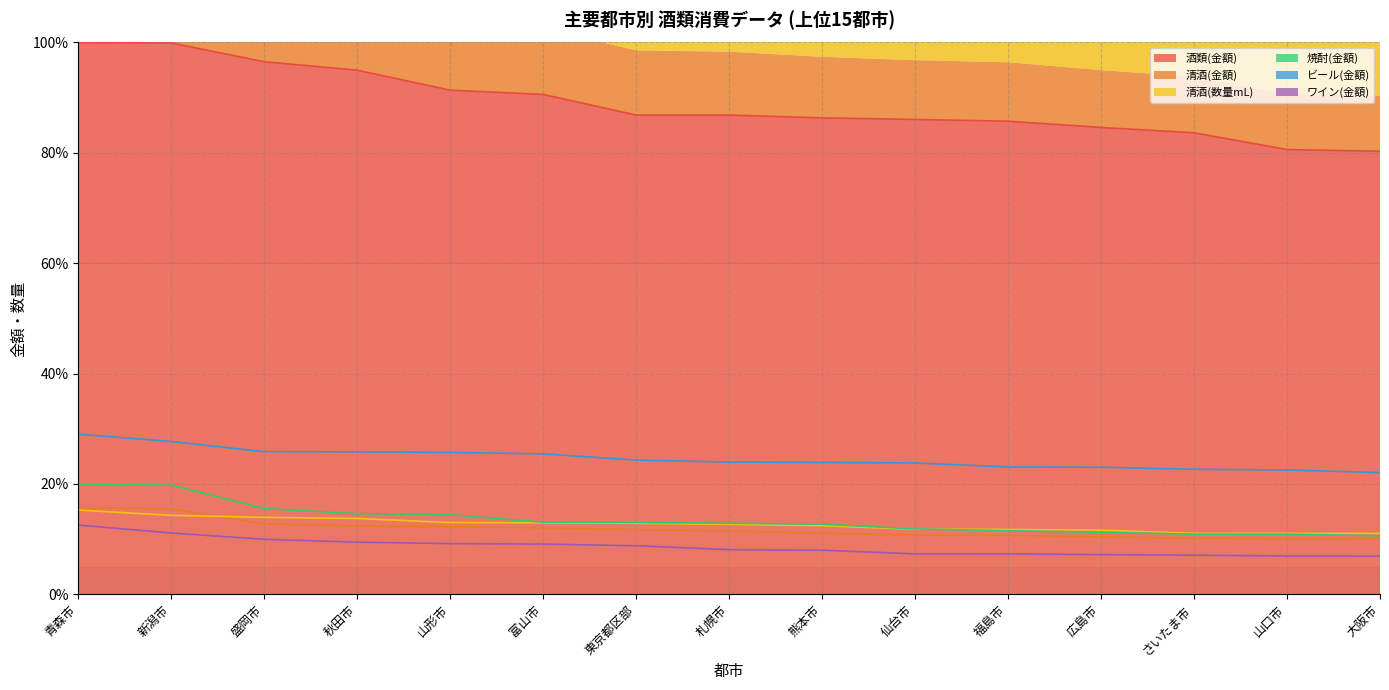

What value does the 清酒(数量mL) series have at 青森市?

15.3